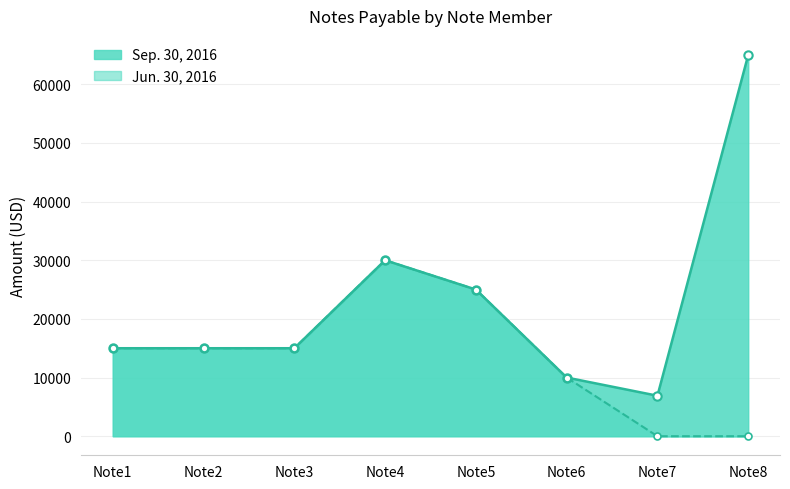

List the series in order of their overall mean, highest first.

Sep. 30, 2016, Jun. 30, 2016